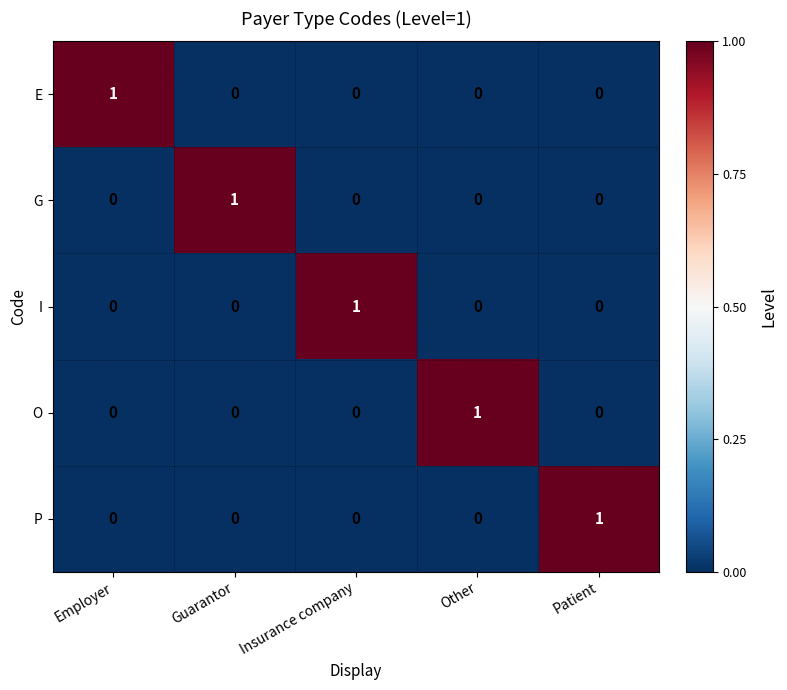

True or false: P has a value of 0 at Guarantor.

True